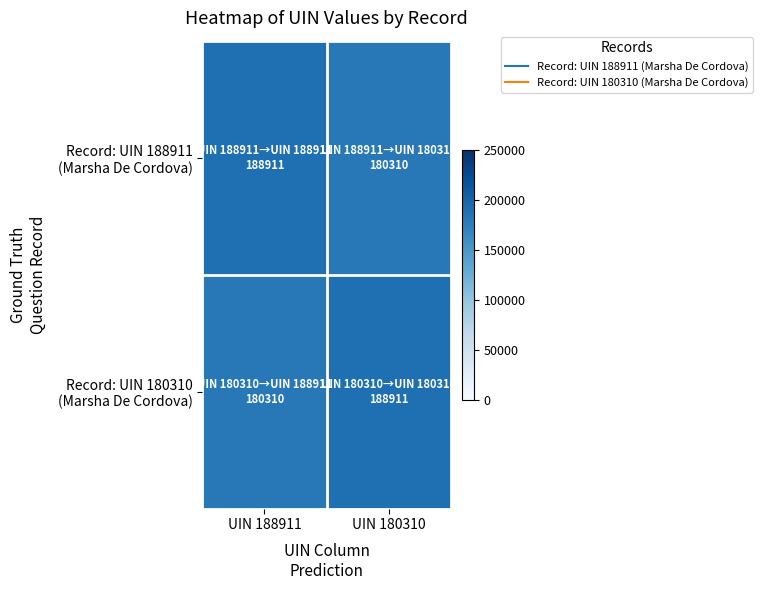

How many categories are shown in the chart?

2